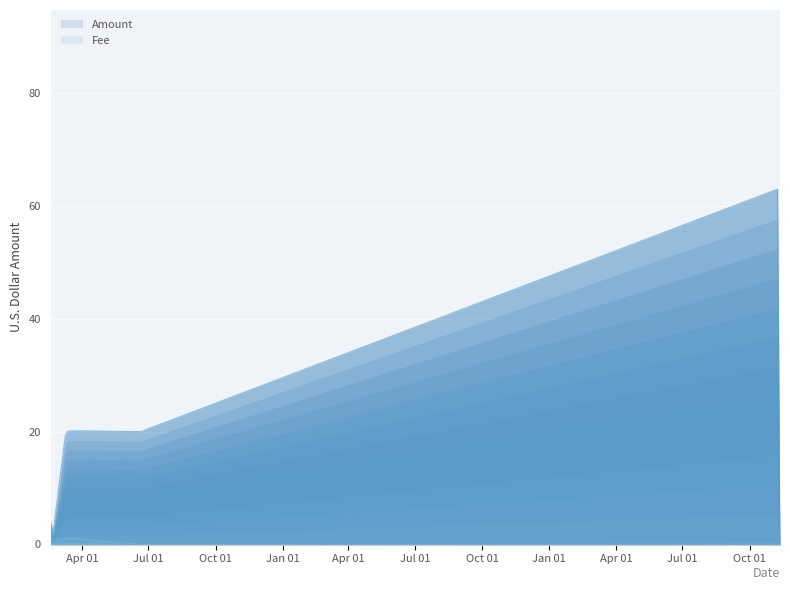

What is the sum of all Amount values?

11542.8